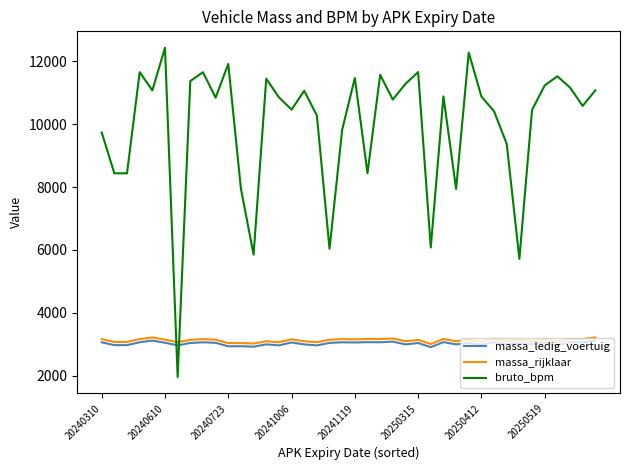

How many lines are shown in the chart?

3